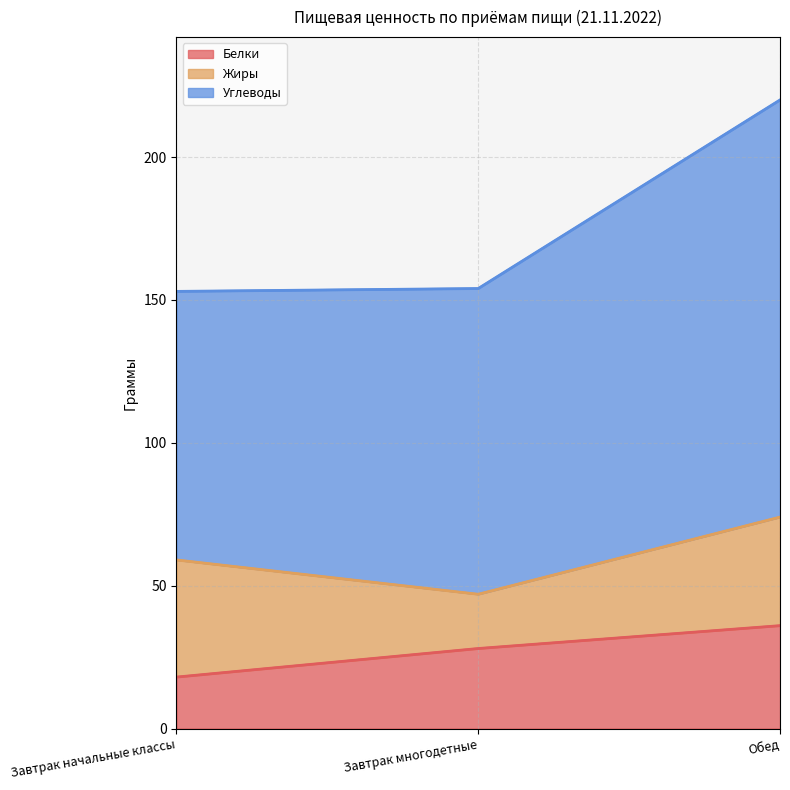

Which has a higher value, Обед or Завтрак начальные классы?

Обед